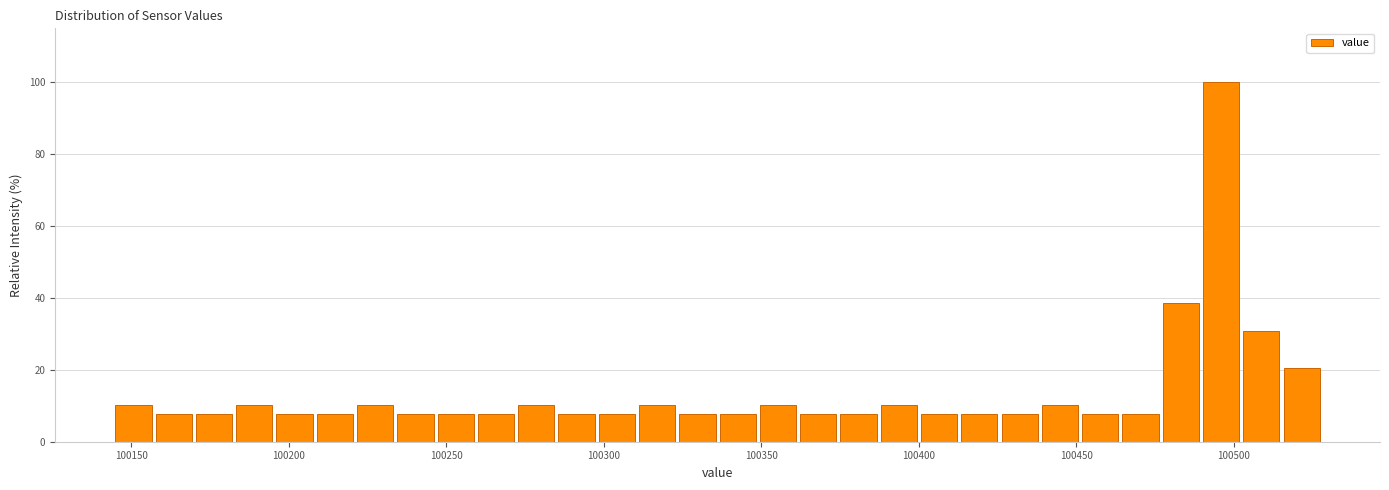

Around what value on the x-axis is the tallest bar? Give the approximate position of its centre, as read against the axis.

100495